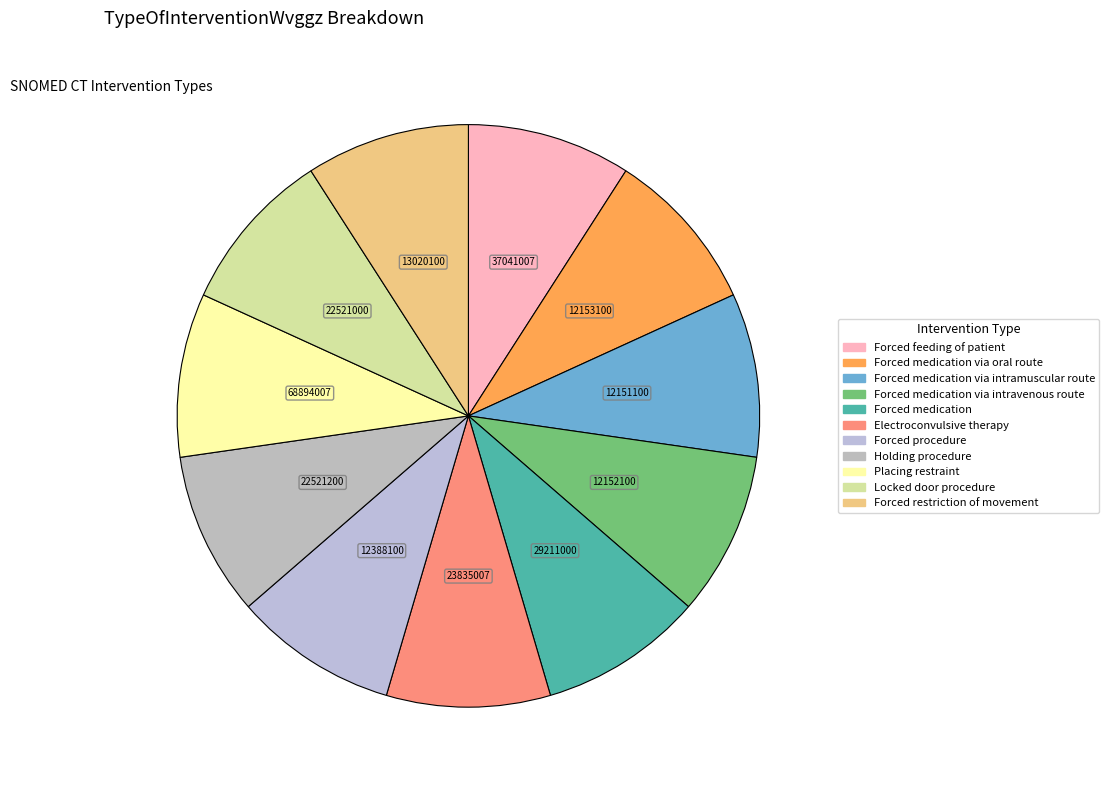

How many segments does this pie chart have?

11